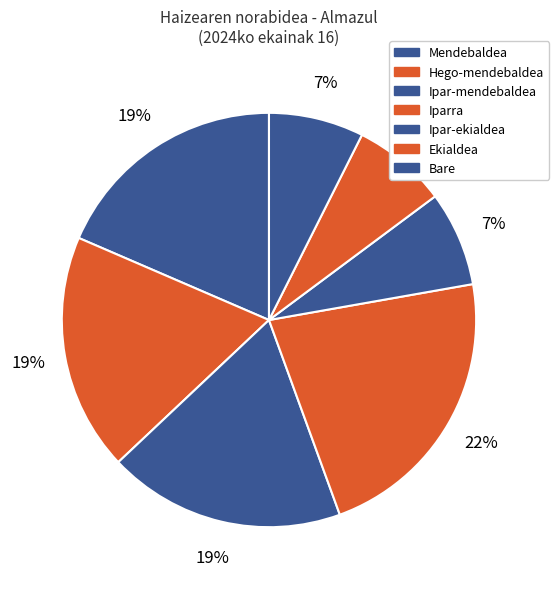

Count the number of slices in the pie.

7